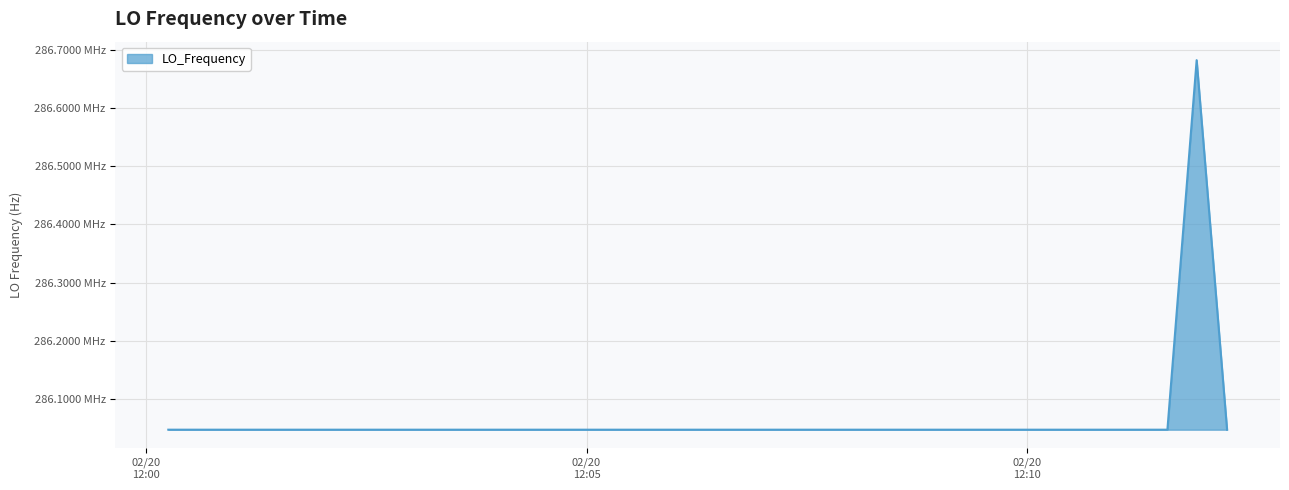

Reading left to right, extract all data points from this chart.

286047005.8	286047003.4	286047000.1	286047000.9	286047002.2	286046999.8	286047002.5	286047001.9	286047002.6	286047002.6	286046998.4	286046996.5	286046996.9	286046998.5	286046997.8	286046995.0	286046994.9	286046995.8	286046999.4	286046999.2	286046996.8	286046996.8	286046997.9	286046999.5	286046998.2	286046996.5	286046999.4	286046996.5	286046995.7	286046995.9	286046994.2	286046992.9	286046992.8	286046992.8	286046991.8	286046992.9	286046993.1	286046990.5	286682702.7	286047001.0